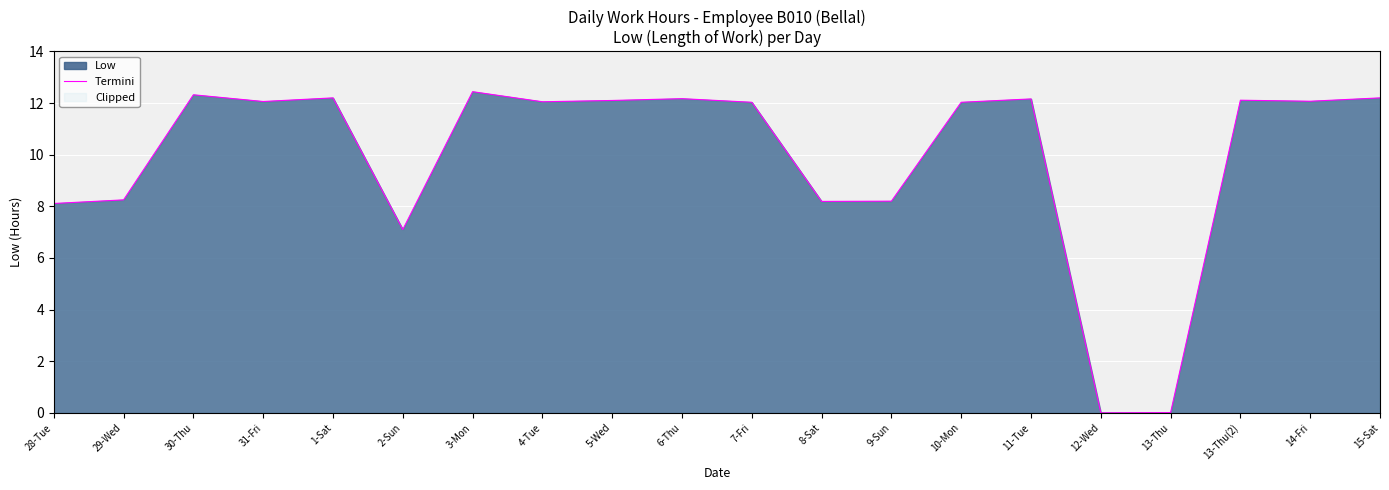

Approximately how many times larger is the value at 11-Tue compared to 10-Mon?

1.0